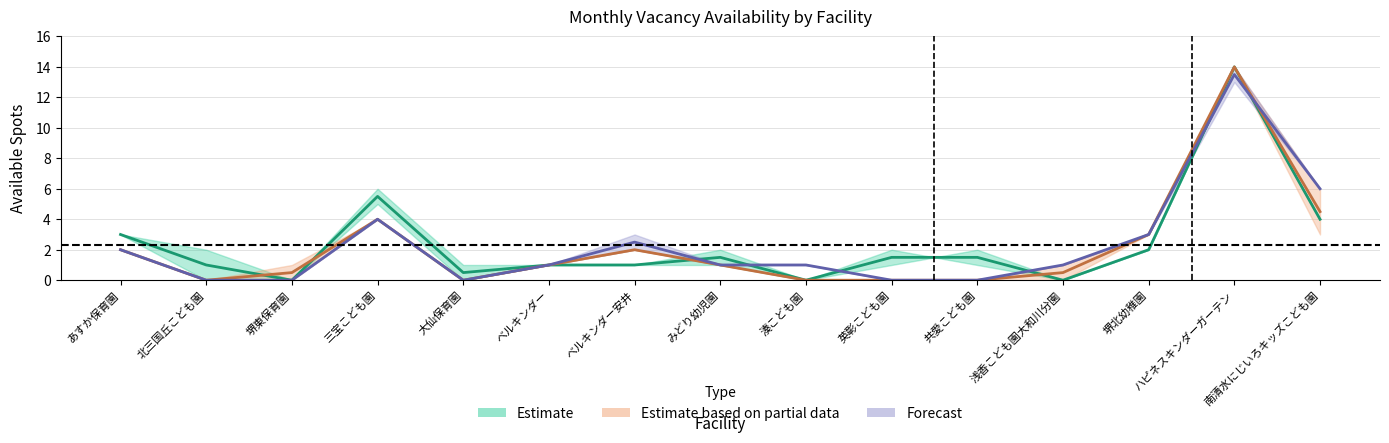

The value of 8月 at みどり幼児園 is 1.4. True or false?

False